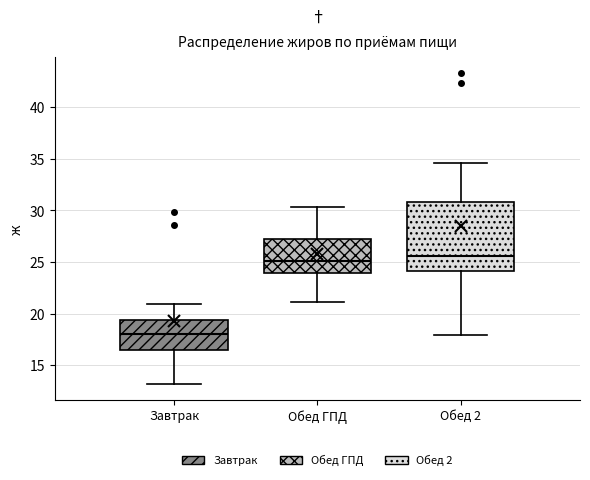

Reading left to right, read every box against the y-axis: the position of its median line, the range the box covers, and the ends of its whiskers. The values are not printed on the chart, so give them approximately, as read against the axis.

Завтрак: median 18.0, box 16.5 to 19.5, whiskers 13.0 to 21.0
Обед ГПД: median 25.0, box 24.0 to 27.0, whiskers 21.0 to 30.5
Обед 2: median 25.5, box 24.0 to 31.0, whiskers 18.0 to 34.5